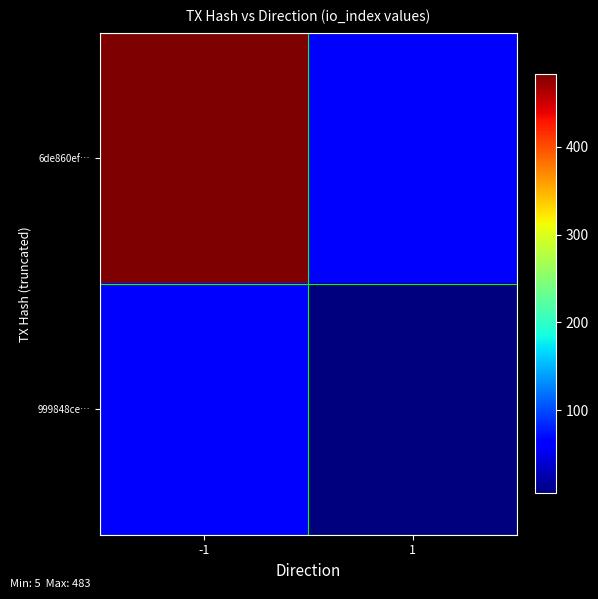

List the series in order of their peak value, highest first.

6de860ef…, 999848ce…